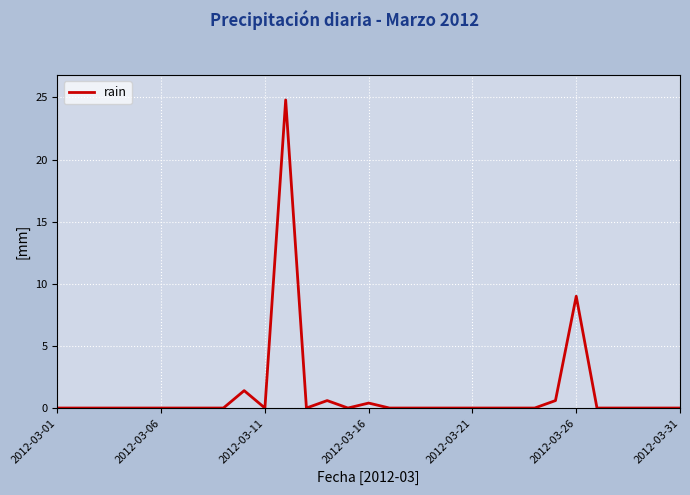

Count the number of data series in this chart.

1